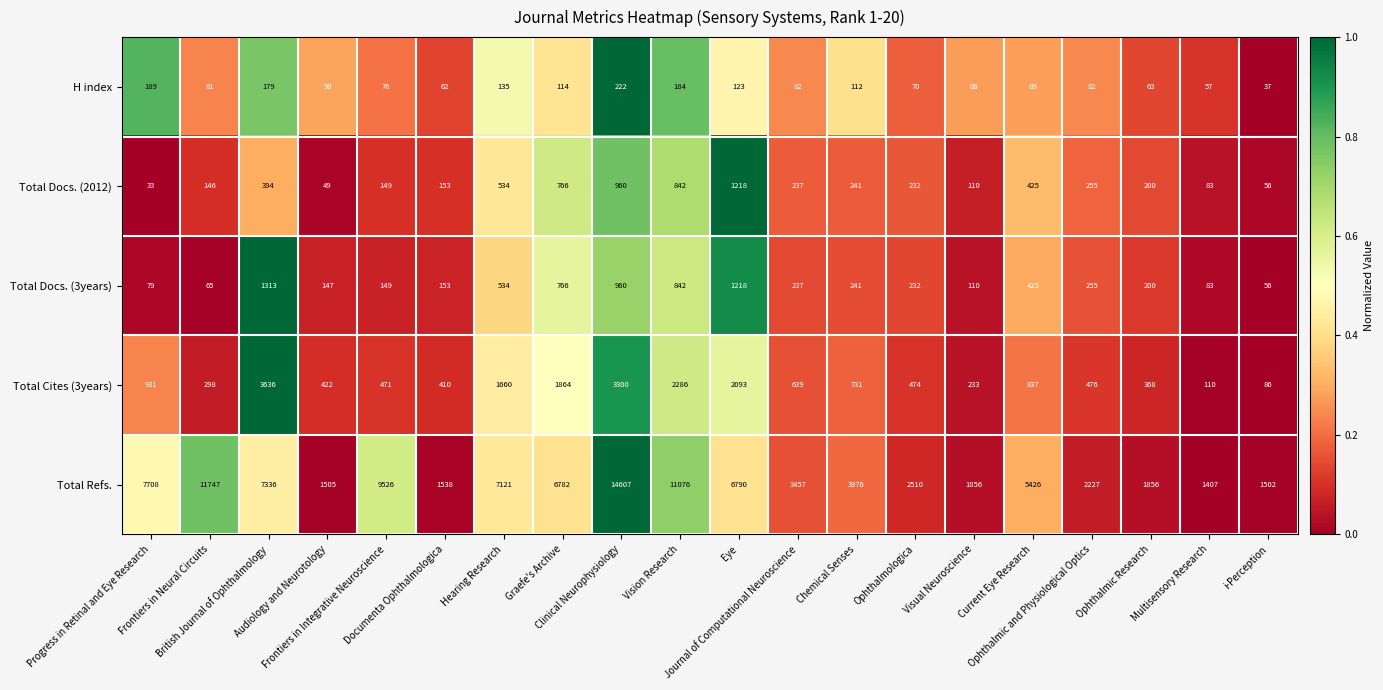

What is the difference between the maximum and second lowest values in the Total Docs. (3years) series?

1248